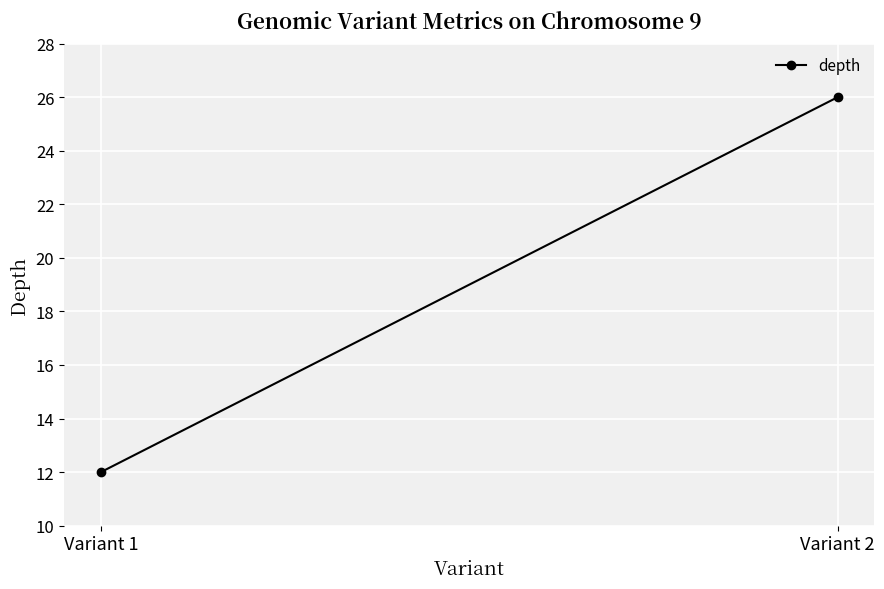

Rank the categories by value from lowest to highest.

Variant 1, Variant 2